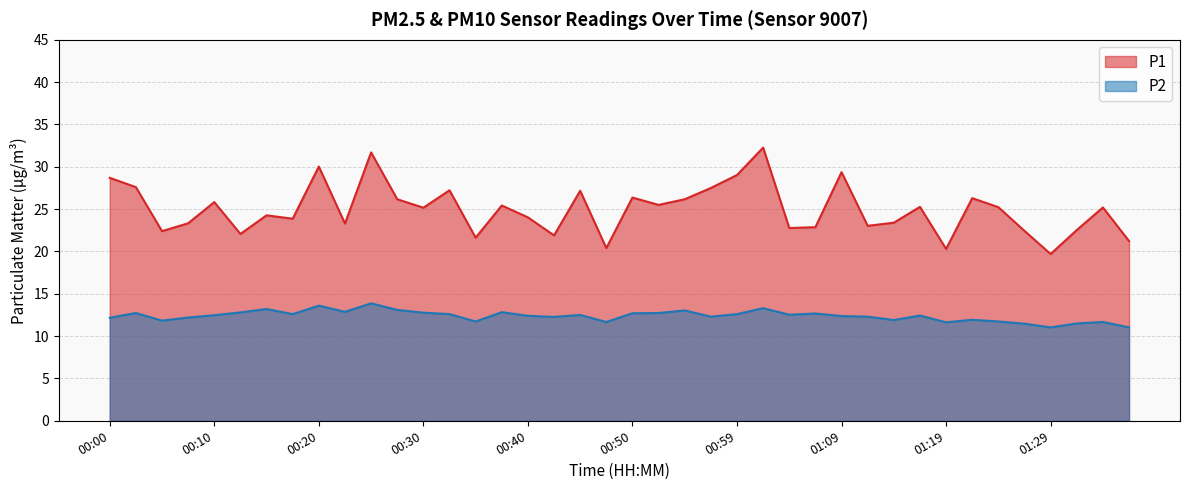

What is the sum of the P2 values at 00:47 and 01:12?

24.0